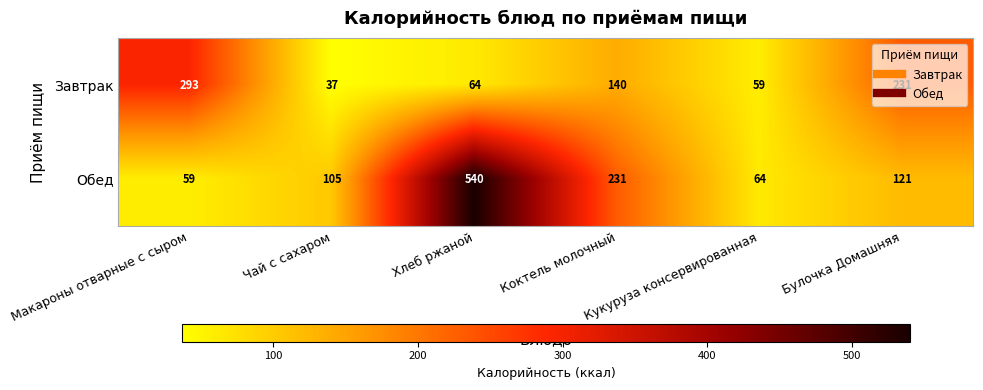

True or false: Завтрак has a value of 231 at Булочка Домашняя.

True